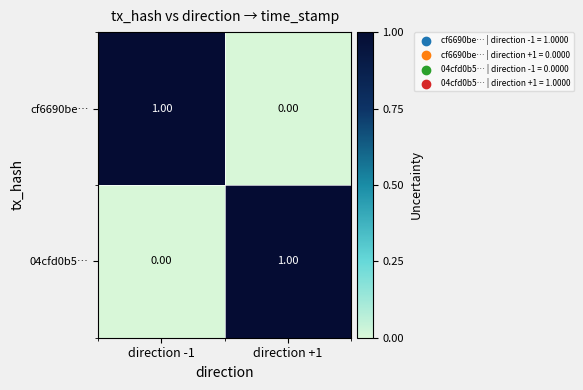

List the labels in order of 04cfd0b5… value, largest first.

direction +1, direction -1